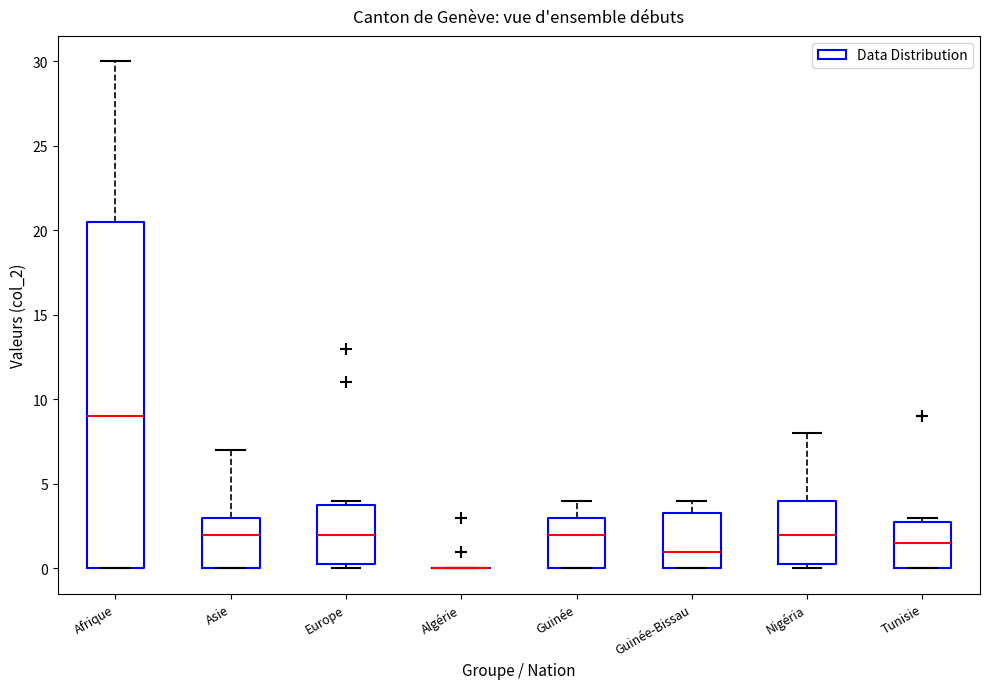

Reading left to right, transcribe this box plot: for each box, give where its median line is, the range the box spans, and where its two whiskers end, as read against the y-axis. The values are not printed on the chart, so give them approximately, as read against the axis.

Afrique: median 9.0, box 0.0 to 20.5, whiskers 0.0 to 30.0
Asie: median 2.0, box 0.0 to 3.0, whiskers 0.0 to 7.0
Europe: median 2.0, box 0.5 to 4.0, whiskers 0.0 to 4.0 (just above the box's upper edge)
Algérie: box collapsed to a line at 0.0, whiskers 0.0 to 0.0
Guinée: median 2.0, box 0.0 to 3.0, whiskers 0.0 to 4.0
Guinée-Bissau: median 1.0, box 0.0 to 3.5, whiskers 0.0 to 4.0
Nigéria: median 2.0, box 0.5 to 4.0, whiskers 0.0 to 8.0
Tunisie: median 1.5, box 0.0 to 3.0, whiskers 0.0 to 3.0 (just above the box's upper edge)